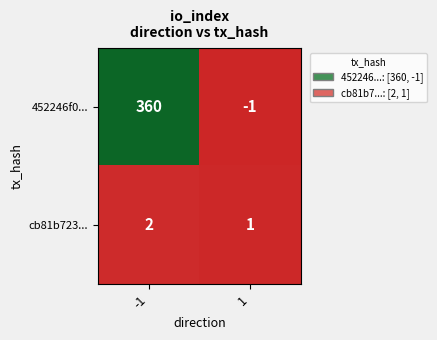

What is the highest value of the 452246f0... series?

360